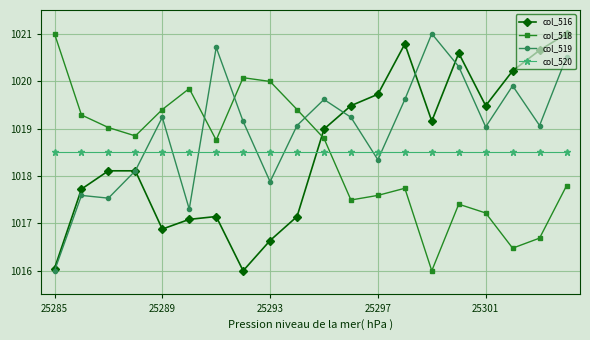

How many interior local valleys does the col_518 series have?

5